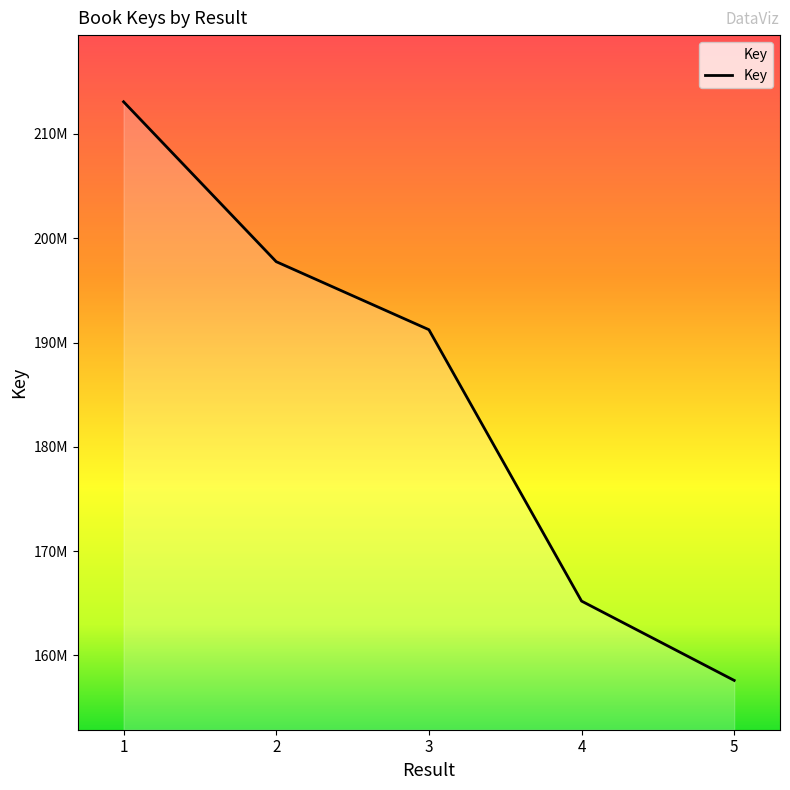

Where does the data first go above 191229089?

1